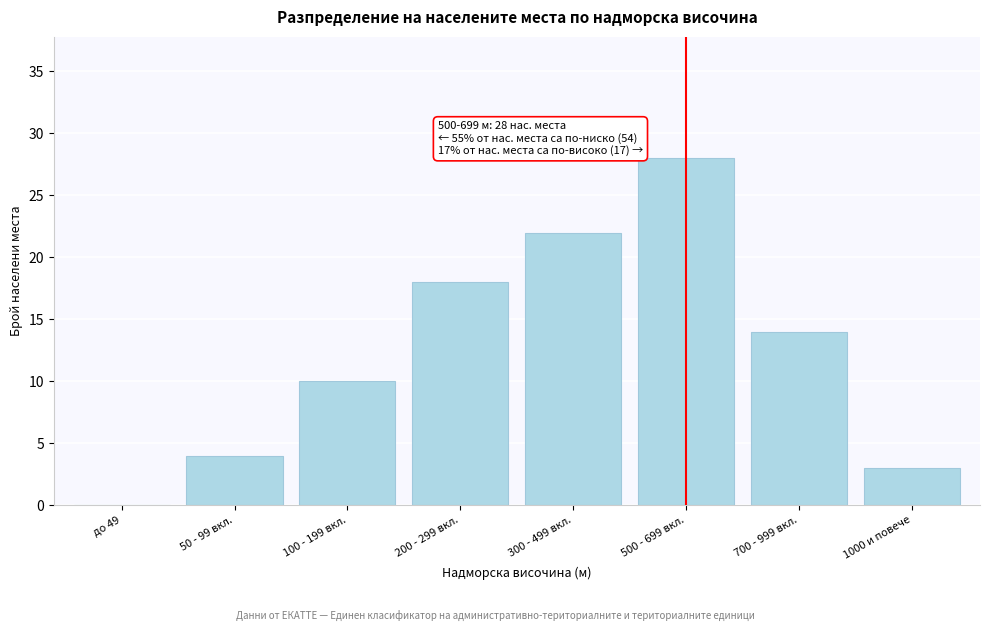

Reading left to right, list all the values displayed in this chart.

до 49=0	50 - 99 вкл.=4	100 - 199 вкл.=10	200 - 299 вкл.=18	300 - 499 вкл.=22	500 - 699 вкл.=28	700 - 999 вкл.=14	1000 и повече=3